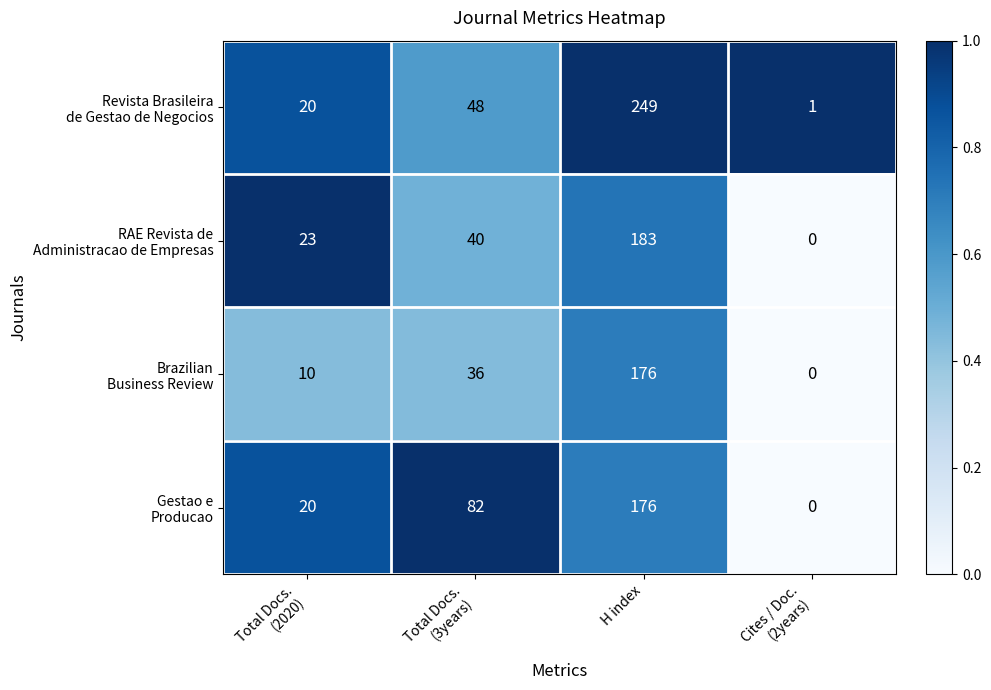

Which label corresponds to the largest value in the chart?

H index